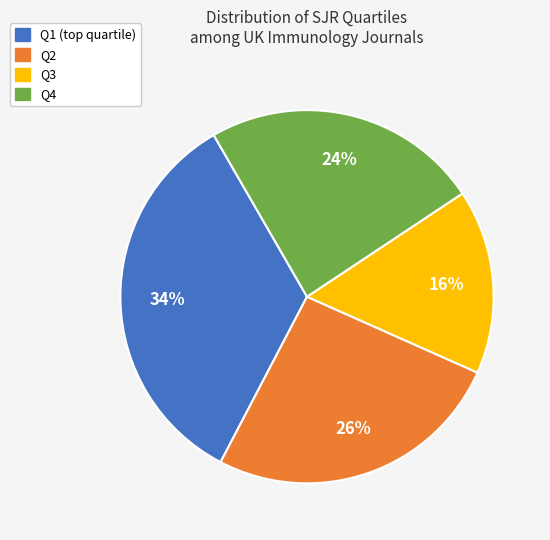

Between Q3 and Q4, which is larger?

Q4